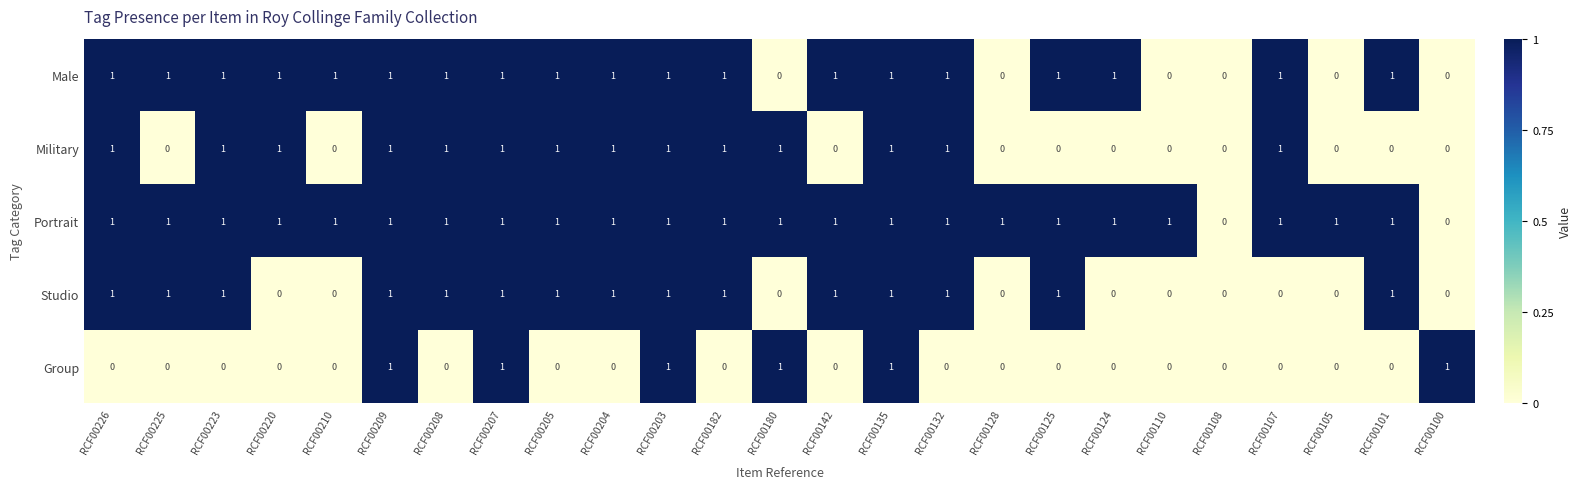

Is it true that Portrait equals 1 at RCF00205?

True